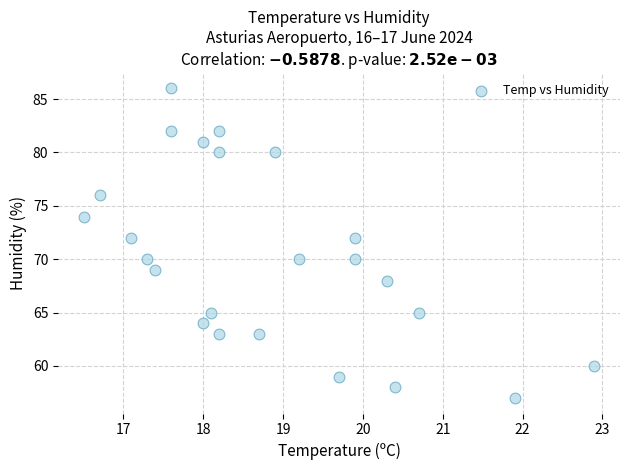

What is the range of Y values (max minus min)?

29